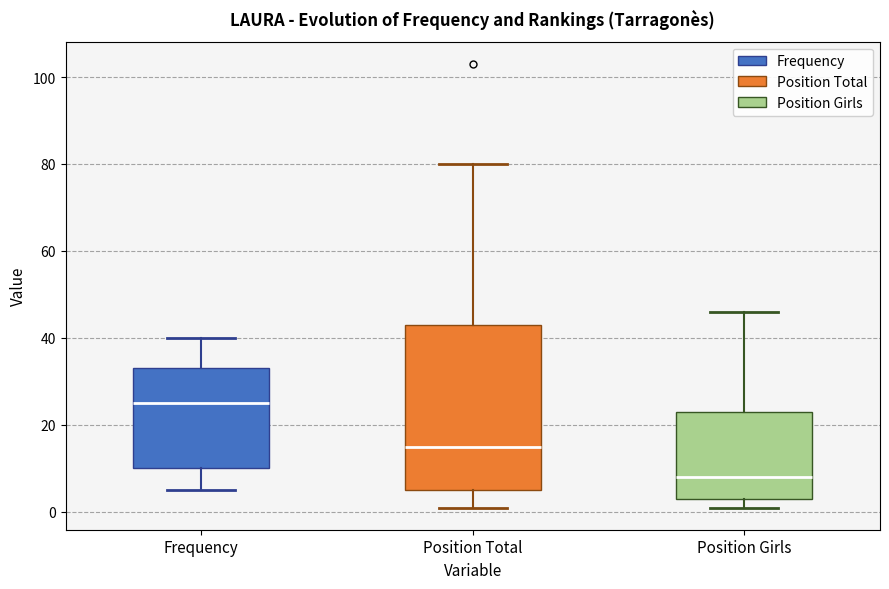

Reading left to right, read every box against the y-axis: the position of its median line, the range the box covers, and the ends of its whiskers. The values are not printed on the chart, so give them approximately, as read against the axis.

Frequency: median 26, box 10 to 34, whiskers 6 to 40
Position Total: median 16, box 6 to 44, whiskers 2 to 80
Position Girls: median 8, box 4 to 24, whiskers 2 to 46